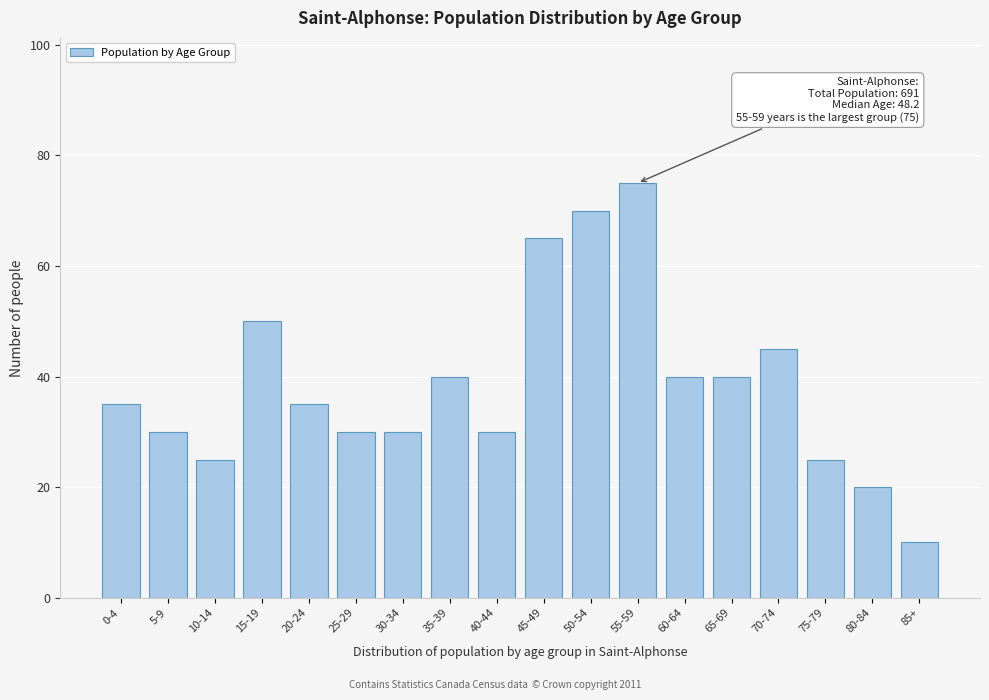

Reading left to right, list all the values displayed in this chart.

35	30	25	50	35	30	30	40	30	65	70	75	40	40	45	25	20	10